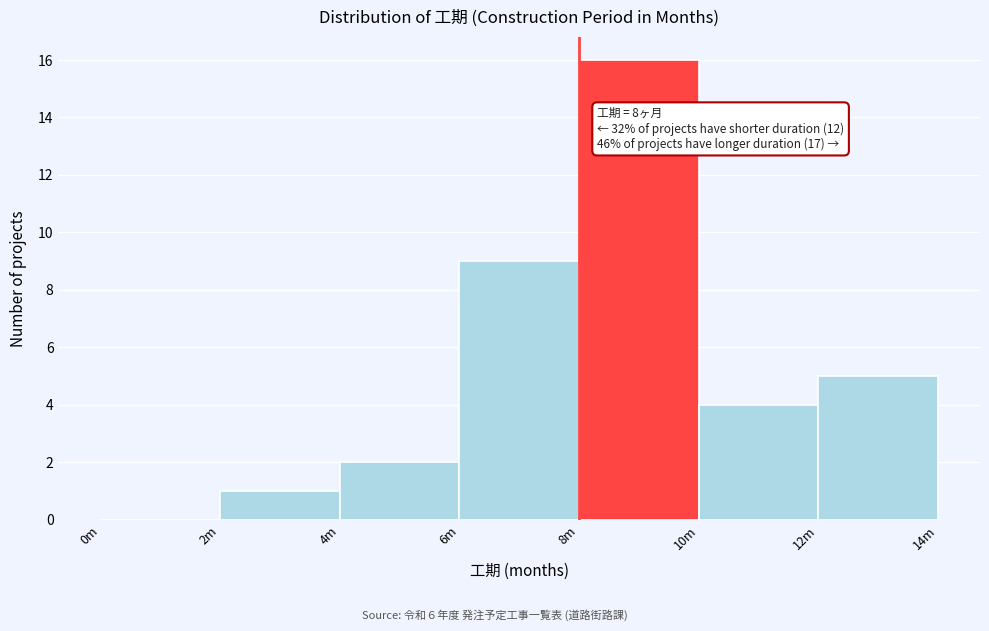

Reading left to right, transcribe all the data shown in this chart.

0m=0	2m=1	4m=2	6m=9	8m=16	10m=4	12m=5